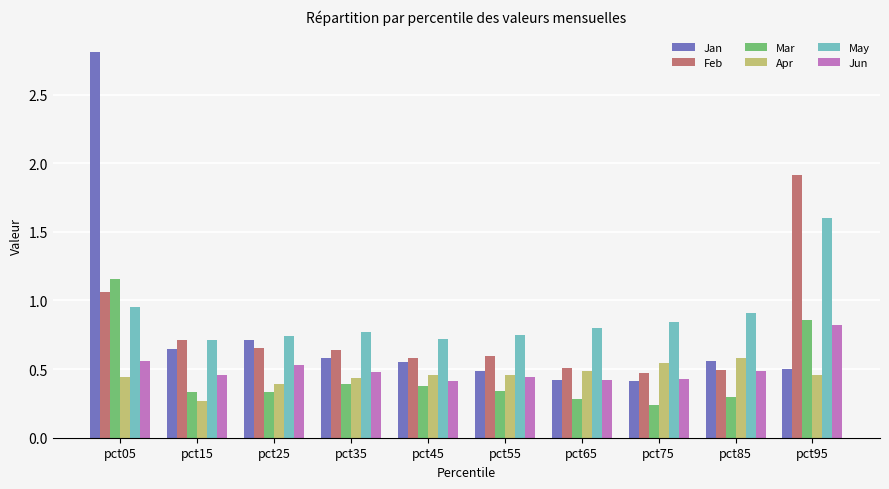

Rank the series by their maximum value, from highest to lowest.

Jan, Feb, May, Mar, Jun, Apr